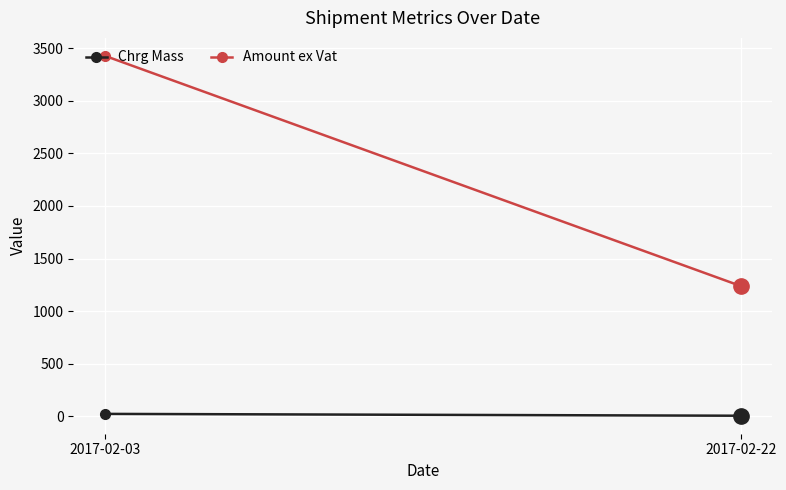

Read the Amount ex Vat value at 2017-02-22.

1239.7